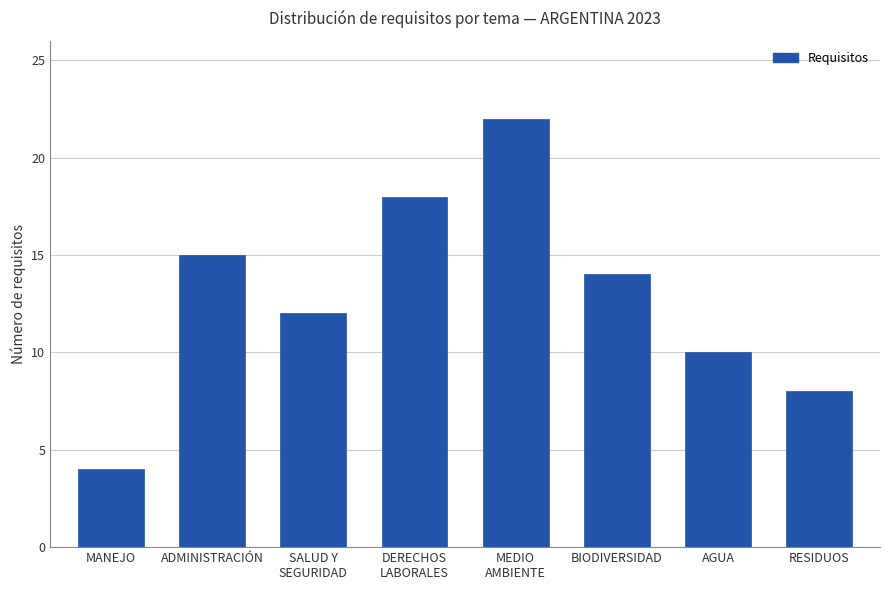

The value at DERECHOS
LABORALES is 18. True or false?

True